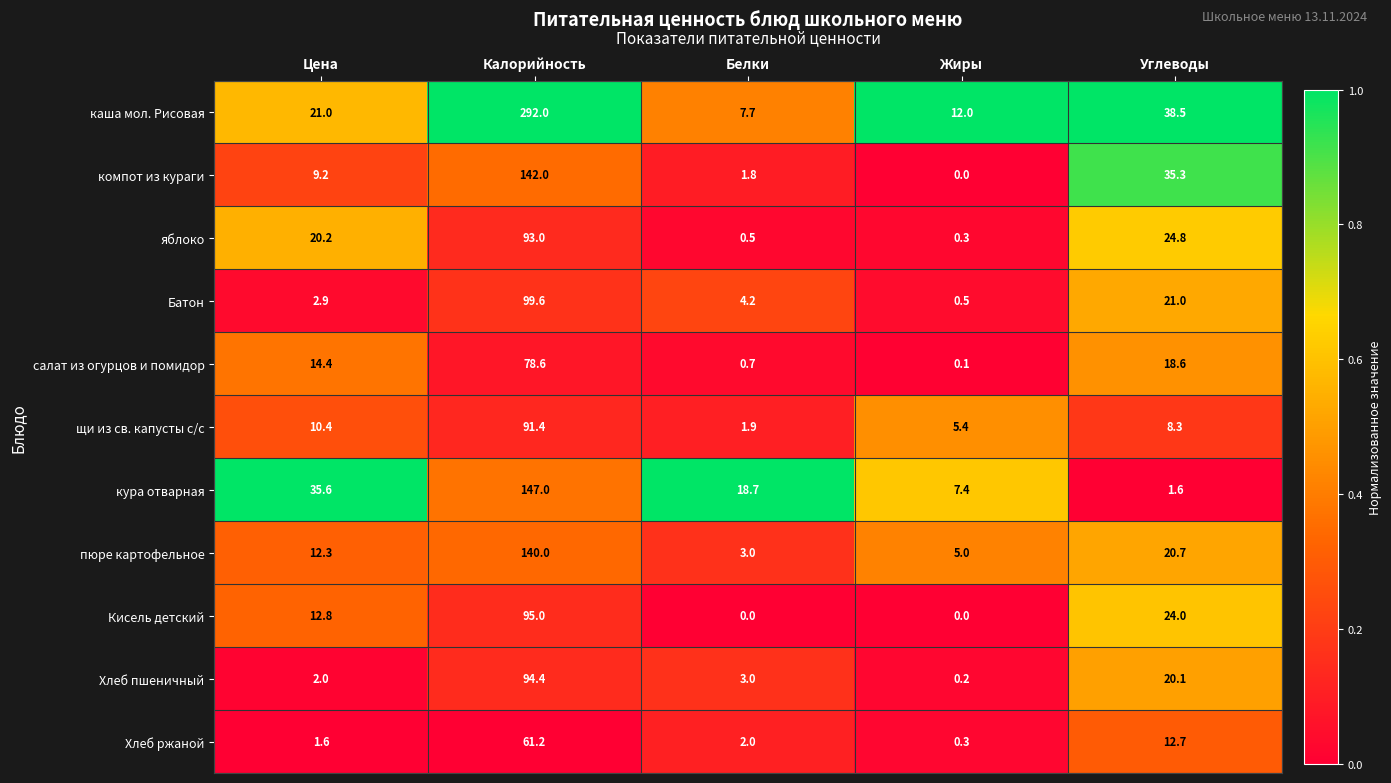

Count the number of data series in this chart.

11